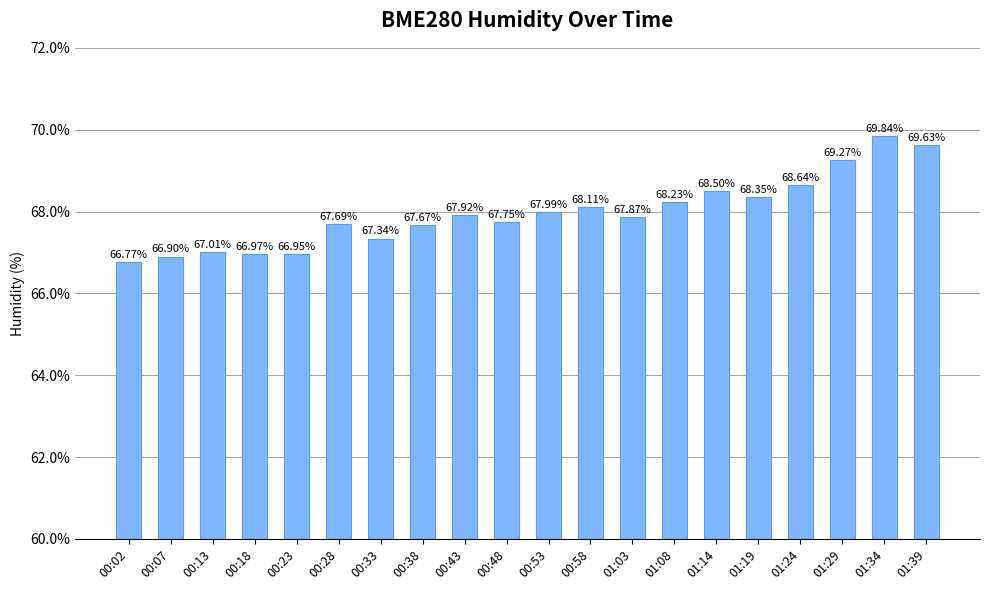

How many data points does each series have?

20